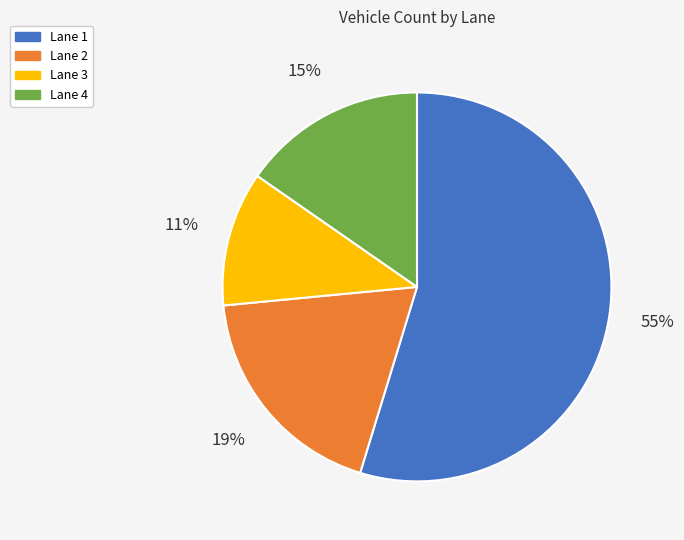

What is the ratio of the value at Lane 4 to the value at Lane 3?

1.4